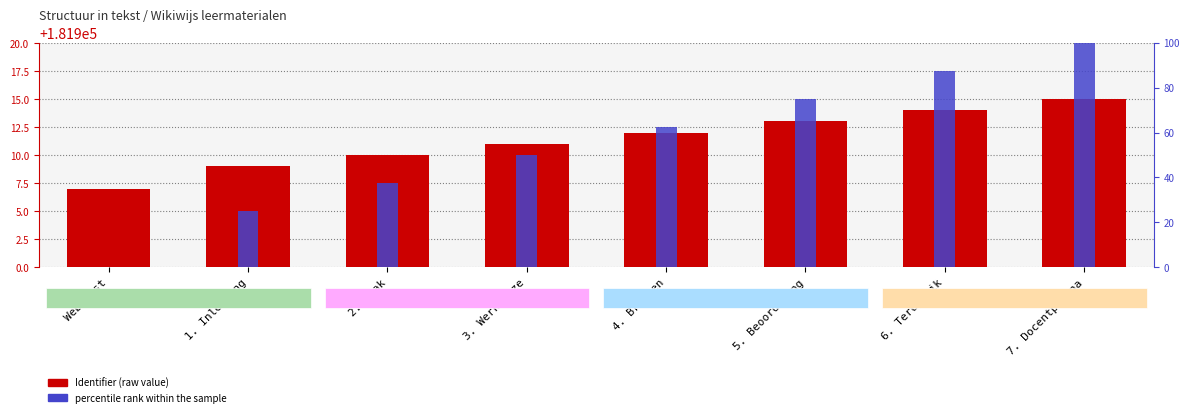

The value of percentile rank within the sample at 2. Taak is 37.5. True or false?

True